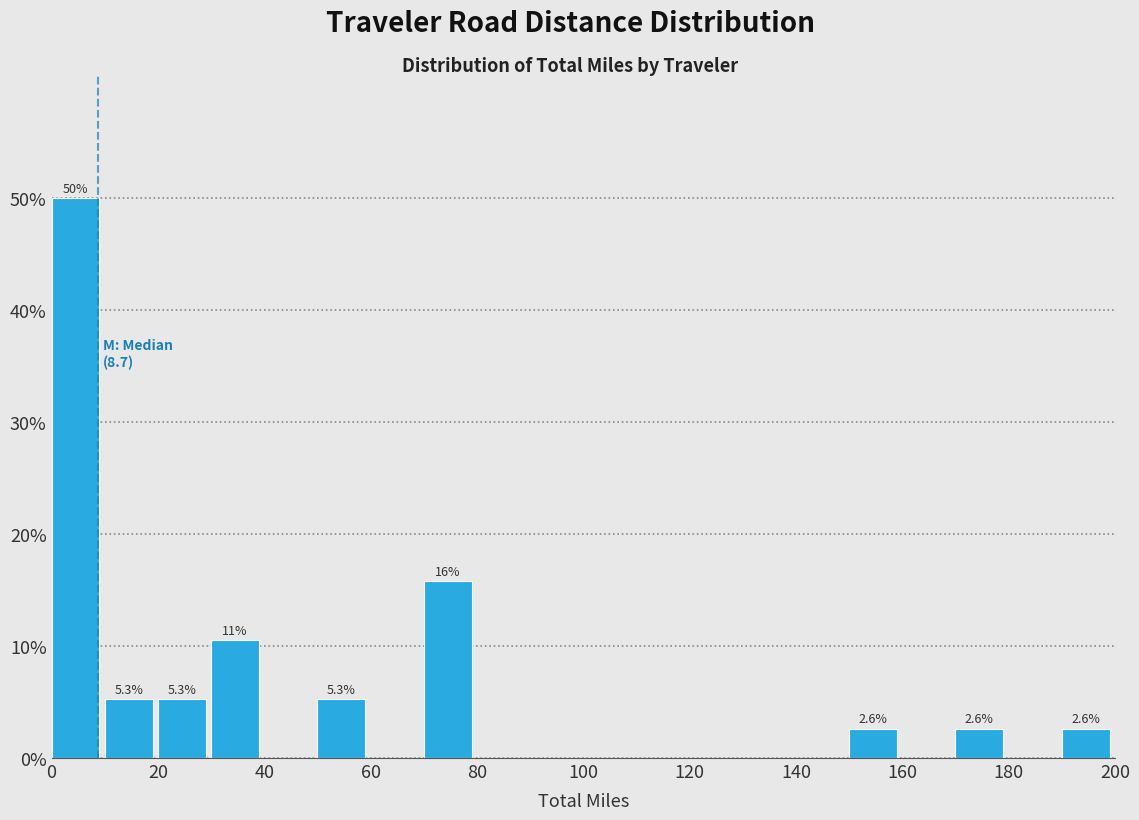

Which range on the x-axis has the tallest bar?

0 to 10